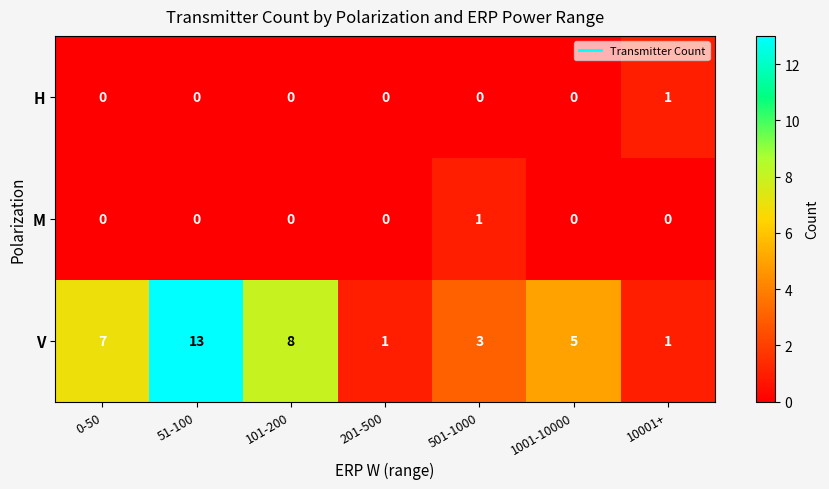

What is the maximum value shown in the chart?

13